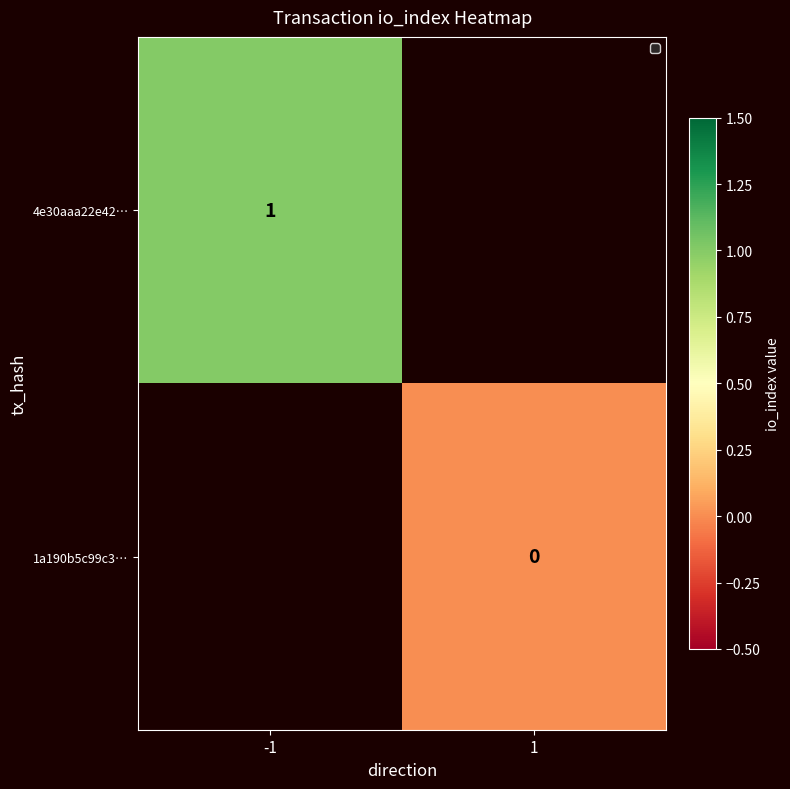

Which category has the lowest value across all series?

1